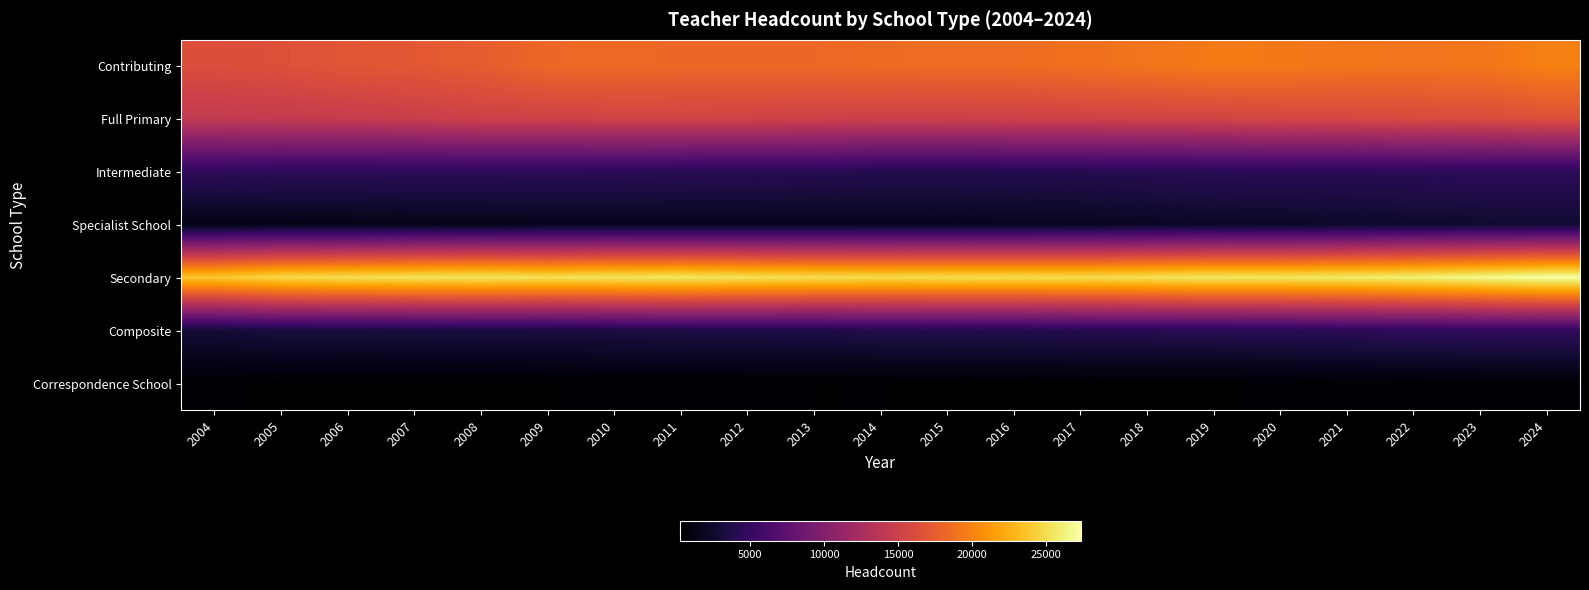

How many distinct data groups are displayed?

7